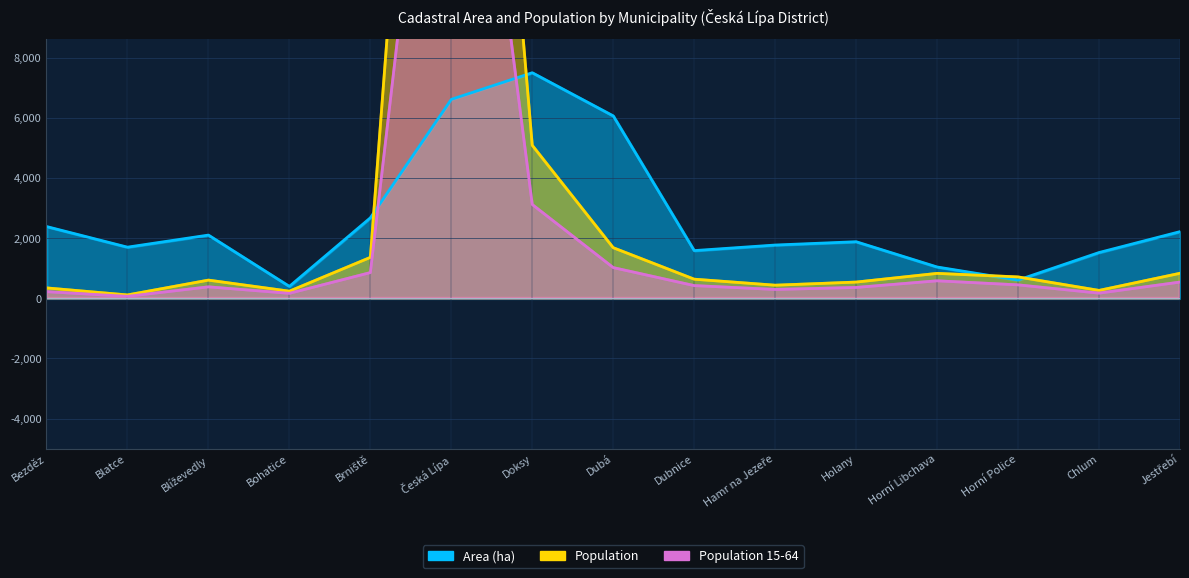

How many data points in Population are above 632?

7